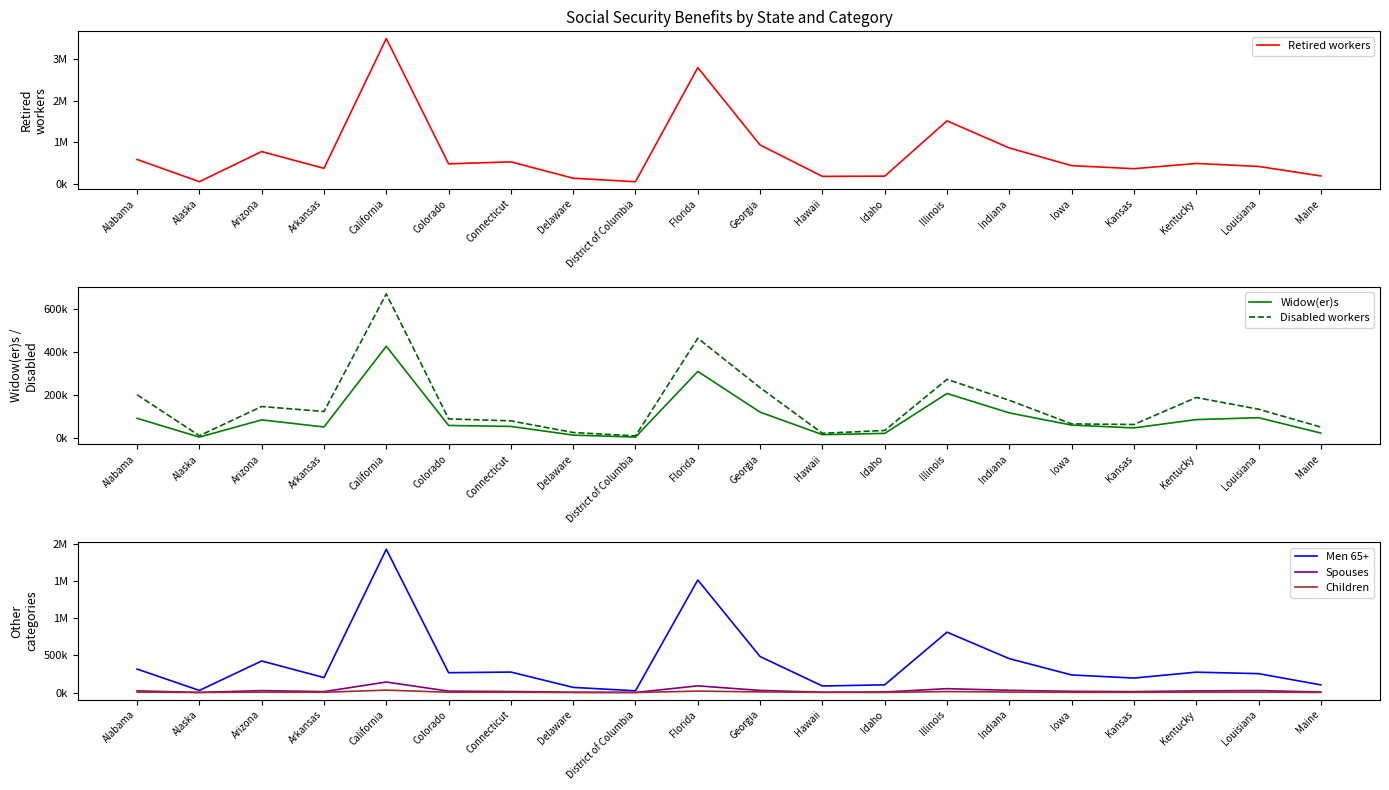

Is it true that Disabled workers equals 63598 at Kansas?

True